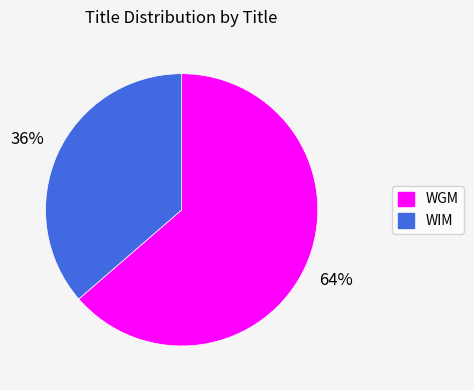

Is there a majority slice in this chart?

Yes